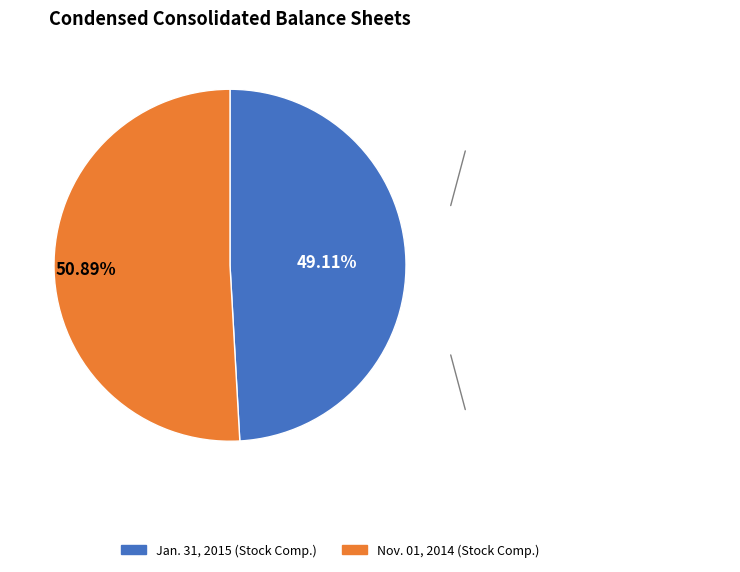

To the nearest percent, what is the average slice percentage?

50%